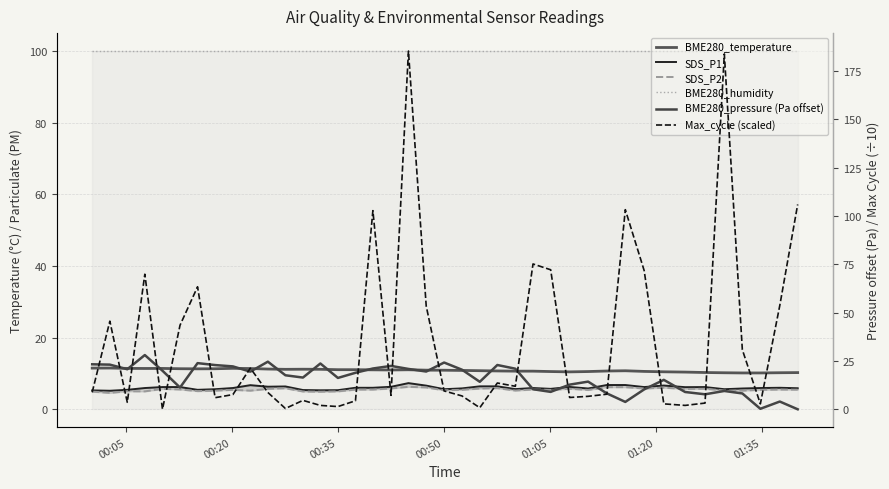

Is it true that SDS_P2 equals 8.6 at 01:35?

False